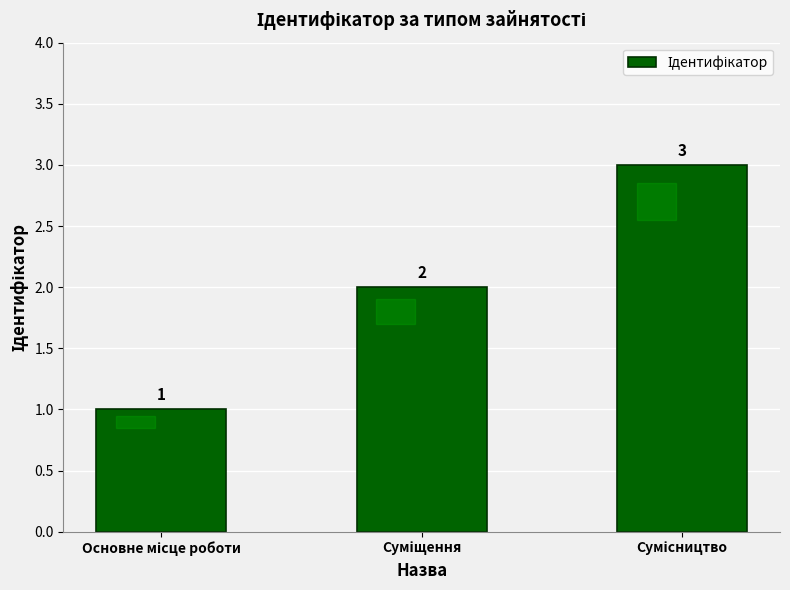

What is the smallest value displayed?

1